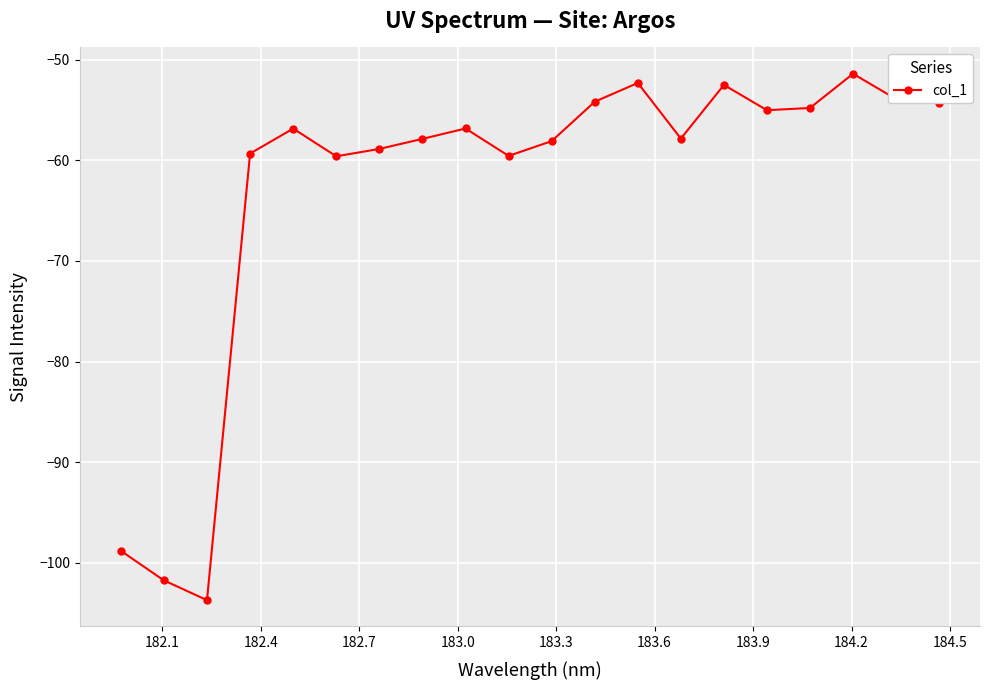

What is the value of the 7th point from the left?

-58.9